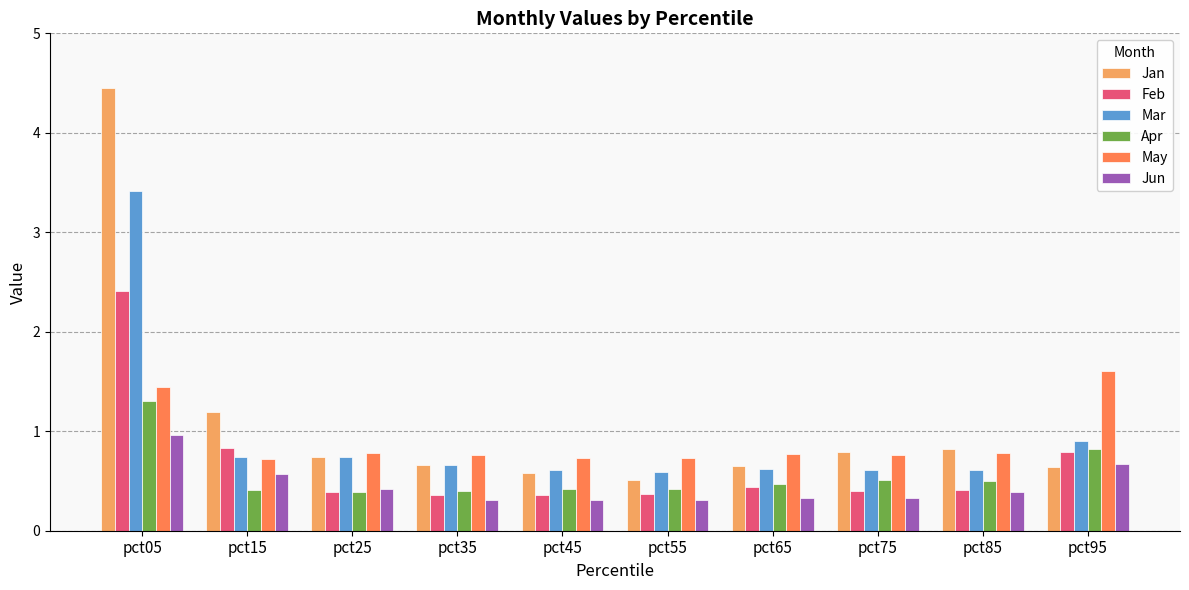

What is the approximate value of Jan at pct65?

0.6